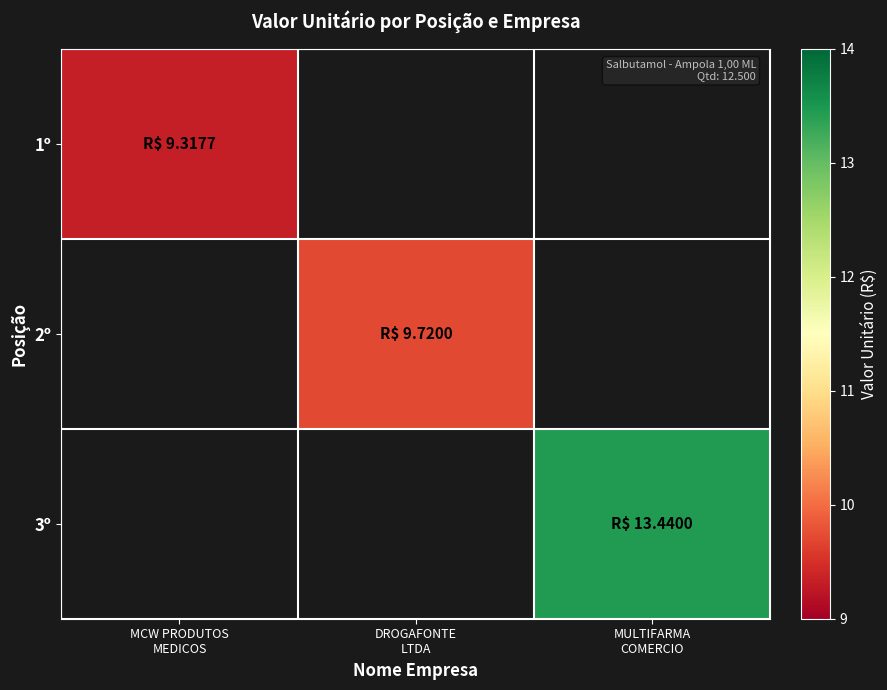

How many distinct data groups are displayed?

3